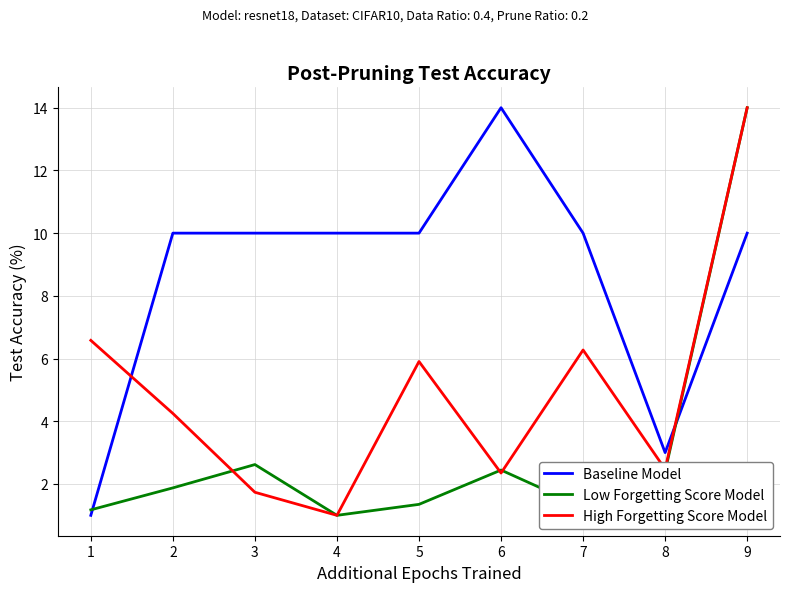

Which series changed the most between 6 and 8?

Baseline Model